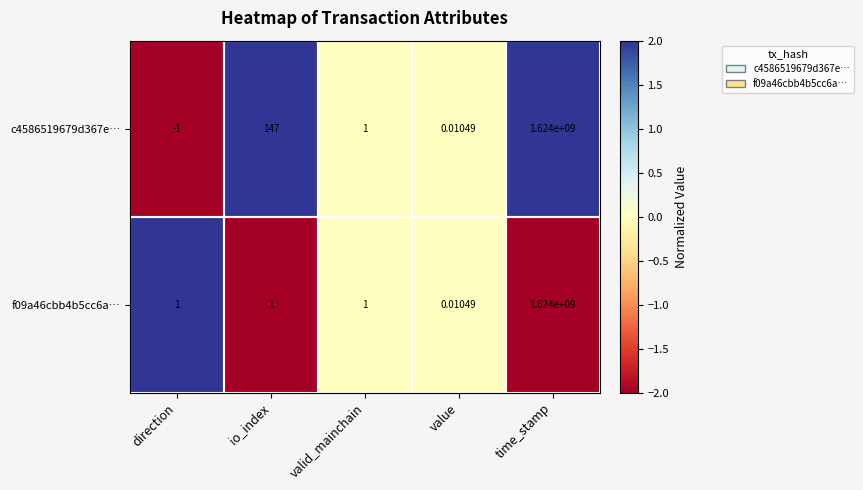

Rank the series by their average value, from highest to lowest.

c4586519679d367e…, f09a46cbb4b5cc6a…